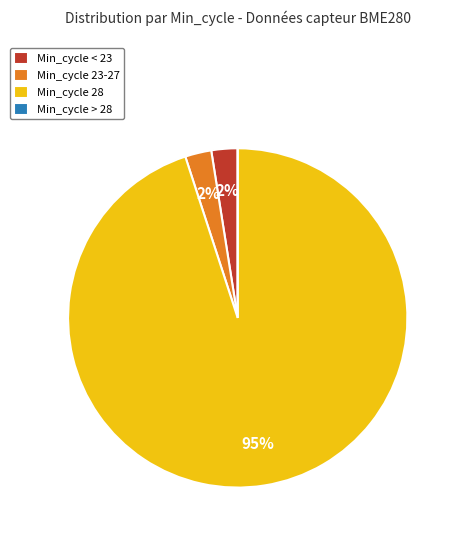

What is the largest slice in the pie chart?

Min_cycle 28